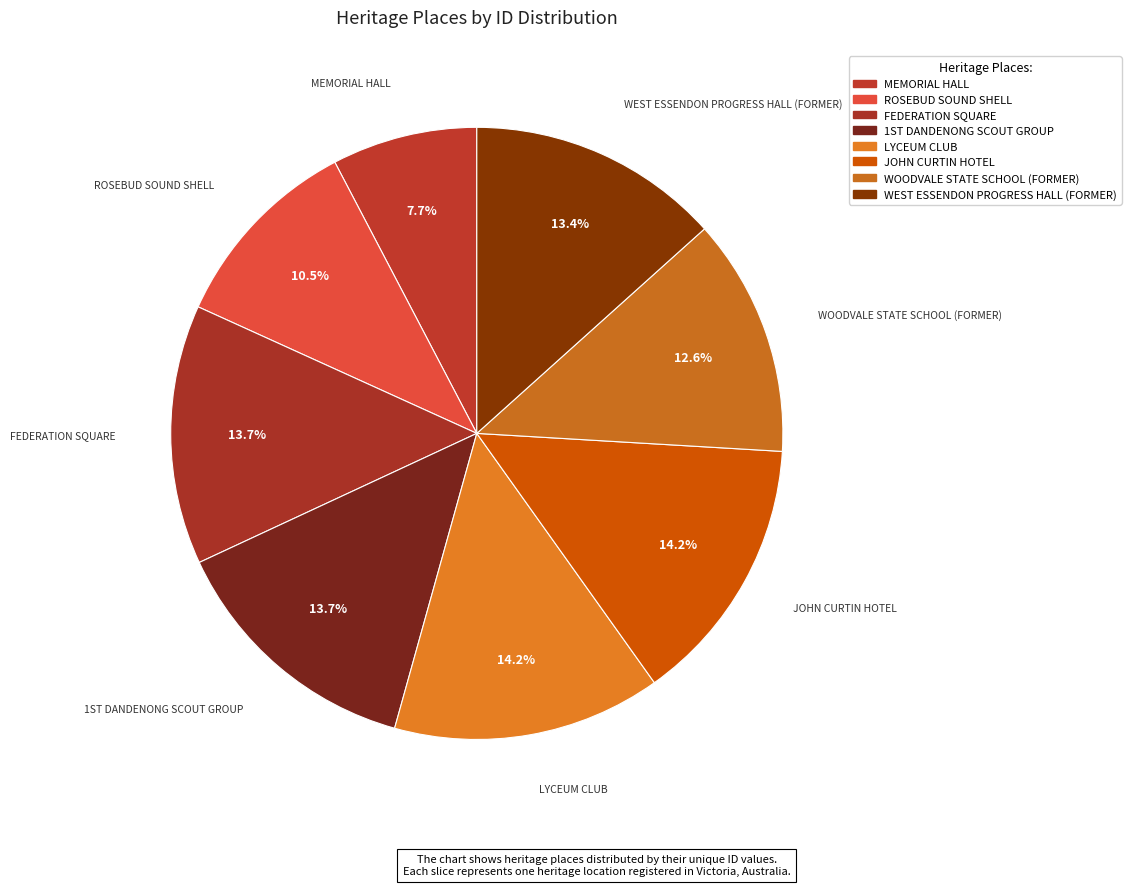

Is it true that JOHN CURTIN HOTEL is 14% of the pie?

True